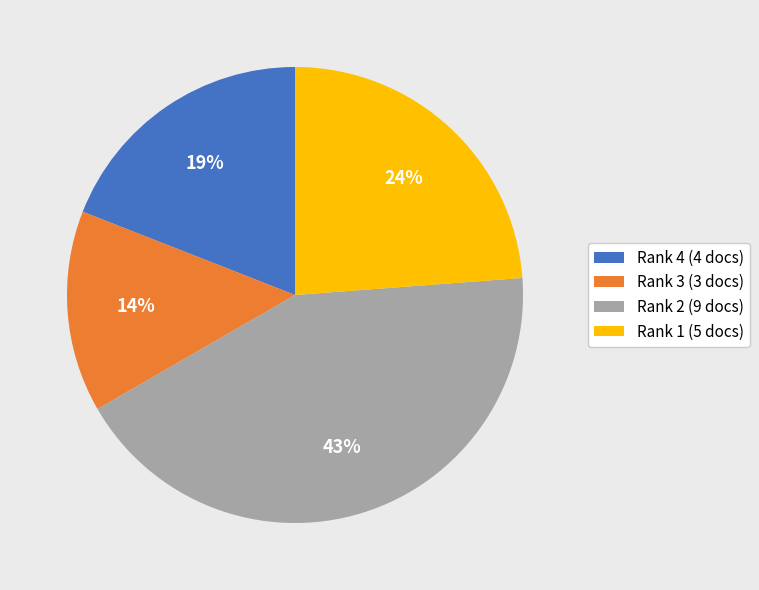

Is the sum of Rank 4 (4 docs) and Rank 2 (9 docs) greater than half?

Yes